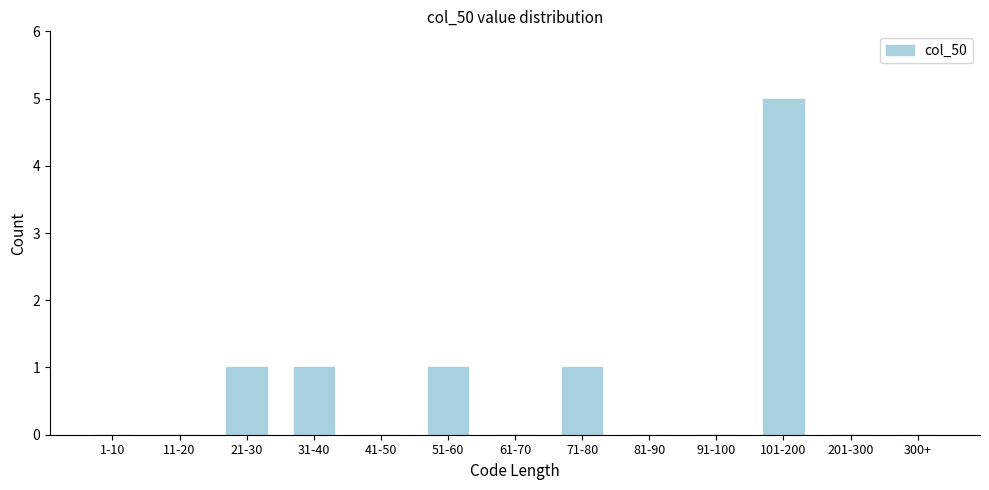

Reading right to left, extract all data points from this chart.

300+=0	201-300=0	101-200=5	91-100=0	81-90=0	71-80=1	61-70=0	51-60=1	41-50=0	31-40=1	21-30=1	11-20=0	1-10=0